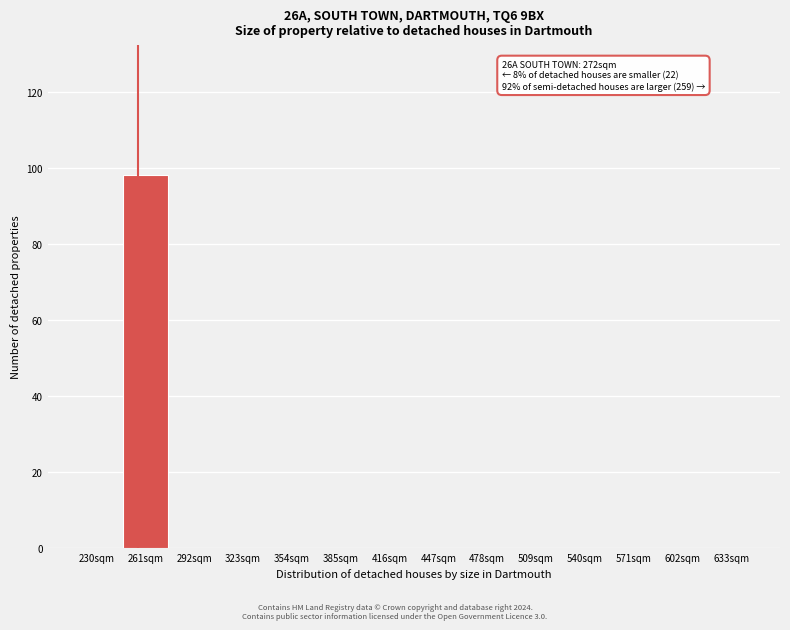

Reading left to right, extract all data points from this chart.

230sqm=0	261sqm=98	292sqm=0	323sqm=0	354sqm=0	385sqm=0	416sqm=0	447sqm=0	478sqm=0	509sqm=0	540sqm=0	571sqm=0	602sqm=0	633sqm=0